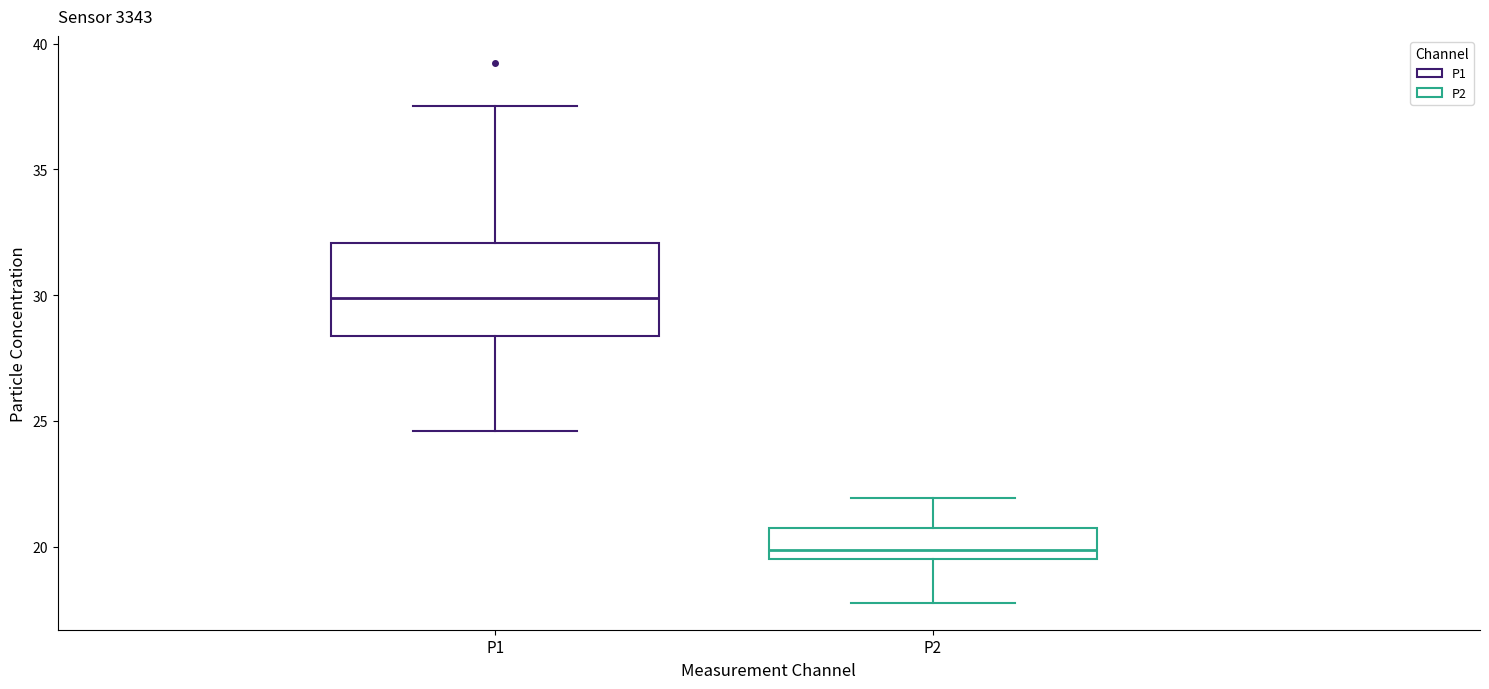

Reading left to right, read every box against the y-axis: the position of its median line, the range the box covers, and the ends of its whiskers. The values are not printed on the chart, so give them approximately, as read against the axis.

P1: median 30.0, box 28.5 to 32.0, whiskers 24.5 to 37.5
P2: median 20.0, box 19.5 to 20.5, whiskers 18.0 to 22.0